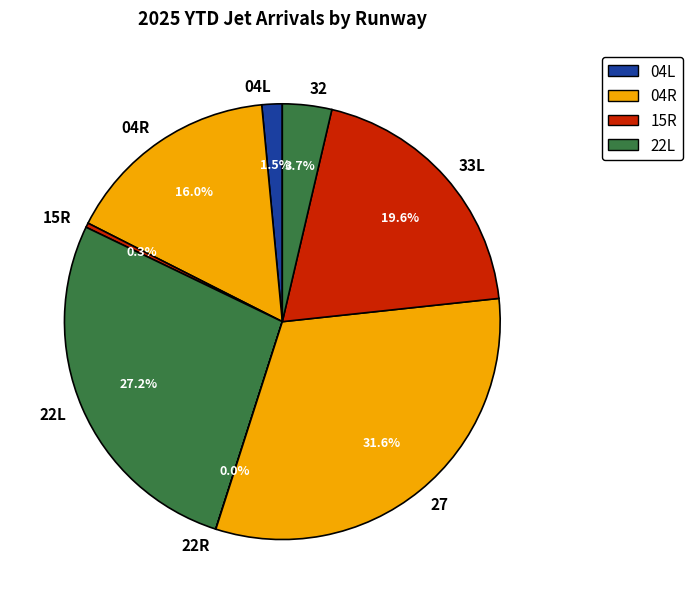

To the nearest percent, what is the difference between the largest and smallest slice percentages?

32%